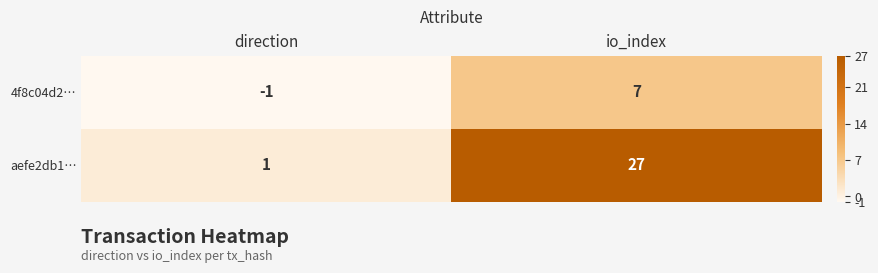

What is the difference between the aefe2db1… values at io_index and direction?

26